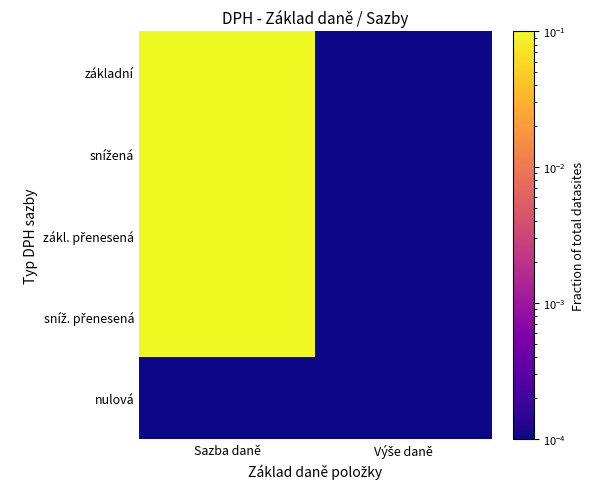

Which category has the lowest value across all series?

Výše daně